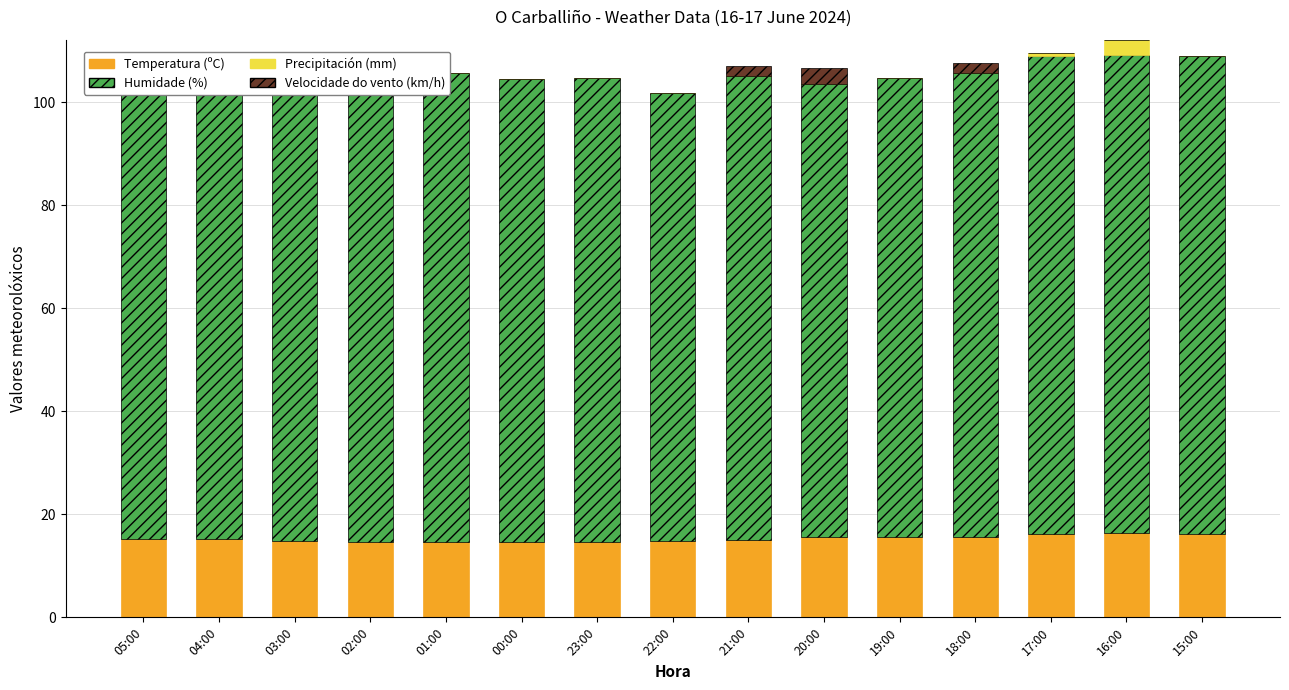

Reading left to right, extract all data points from this chart.

Temperatura (ºC): 05:00=15.3	04:00=15.3	03:00=14.9	02:00=14.7	01:00=14.7	00:00=14.6	23:00=14.7	22:00=14.9	21:00=15.1	20:00=15.6	19:00=15.7	18:00=15.7	17:00=16.1	16:00=16.3	15:00=16.1
Humidade (%): 05:00=91.0	04:00=91.0	03:00=93.0	02:00=93.0	01:00=91.0	00:00=90.0	23:00=90.0	22:00=87.0	21:00=90.0	20:00=88.0	19:00=89.0	18:00=90.0	17:00=93.0	16:00=93.0	15:00=93.0
Precipitación (mm): 05:00=0.0	04:00=0.0	03:00=0.0	02:00=0.0	01:00=0.0	00:00=0.0	23:00=0.0	22:00=0.0	21:00=0.0	20:00=0.0	19:00=0.0	18:00=0.0	17:00=0.6	16:00=2.9	15:00=0.0
Velocidade do vento (km/h): 05:00=3.0	04:00=0.0	03:00=0.0	02:00=0.0	01:00=0.0	00:00=0.0	23:00=0.0	22:00=0.0	21:00=2.0	20:00=3.0	19:00=0.0	18:00=2.0	17:00=0.0	16:00=0.0	15:00=0.0